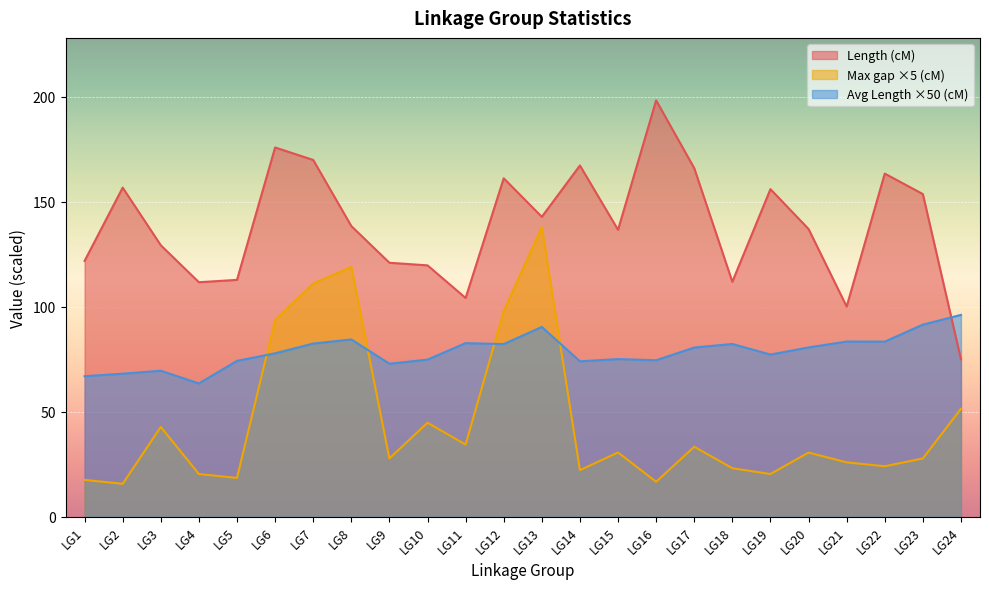

True or false: Average Length (cM) and Max gap (cM) cross at least once.

True